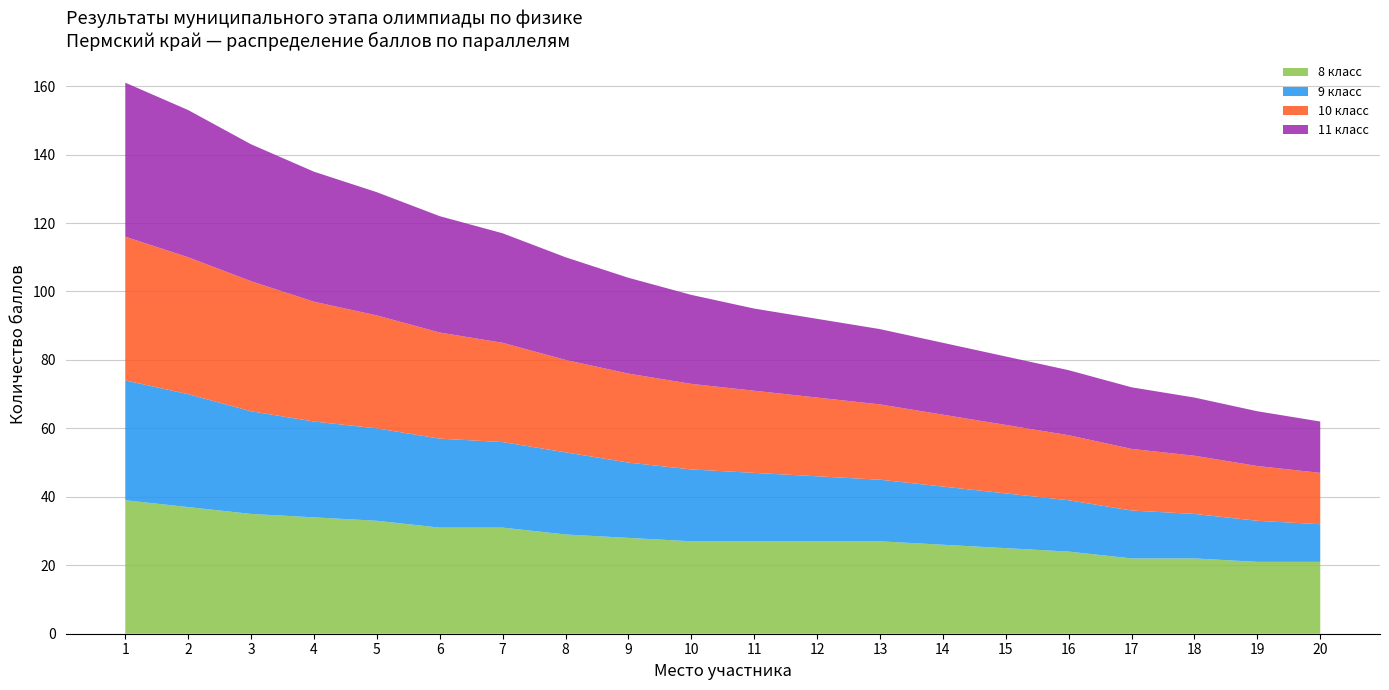

The 8 класс series shows 31 at 6. True or false?

True